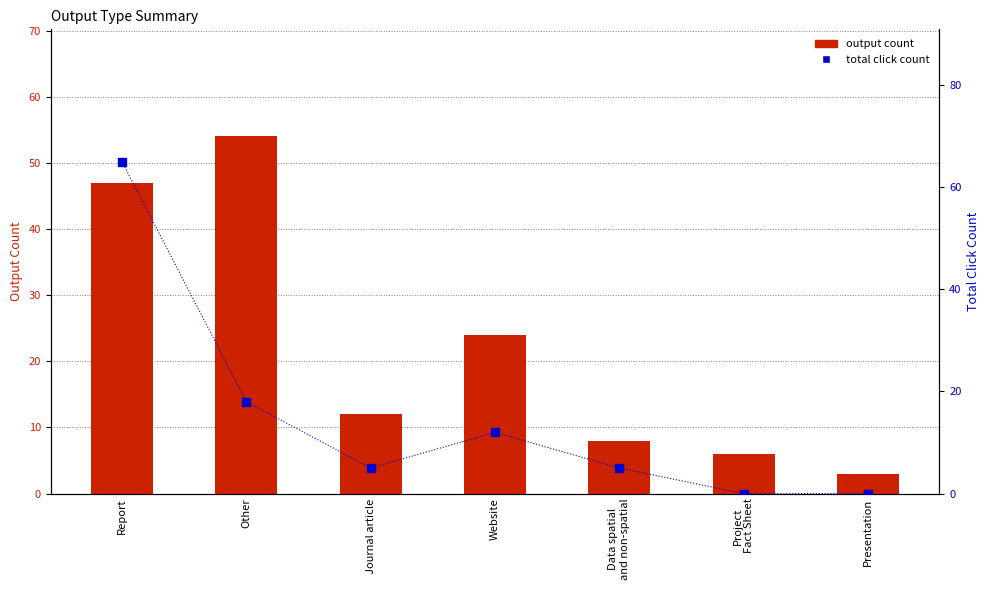

Which series has the widest spread of Y values?

total click count